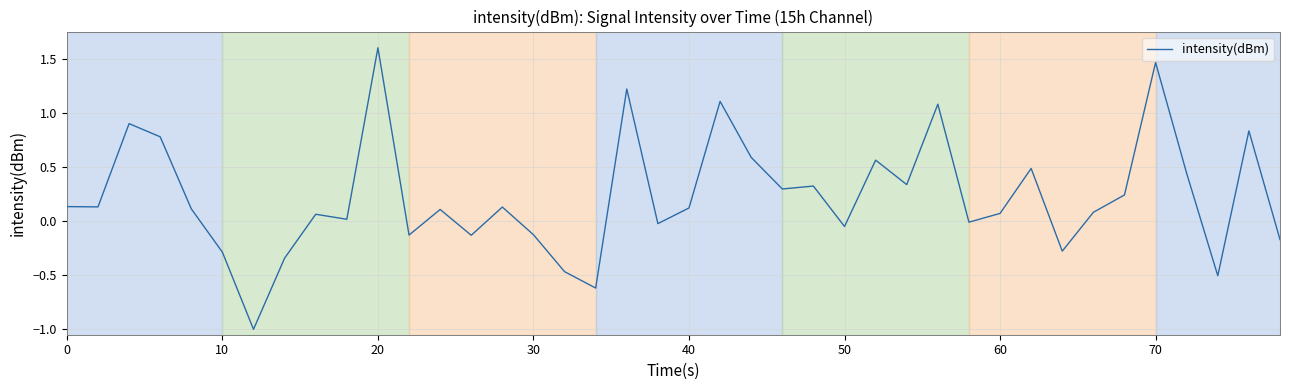

What is the difference between the maximum and minimum values?

2.6